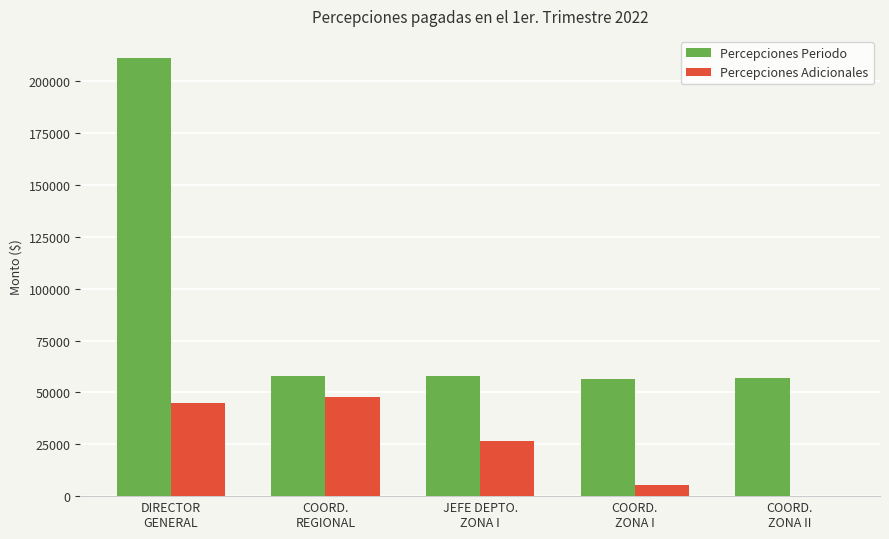

Which series has the largest range (max minus min)?

Percepciones Periodo